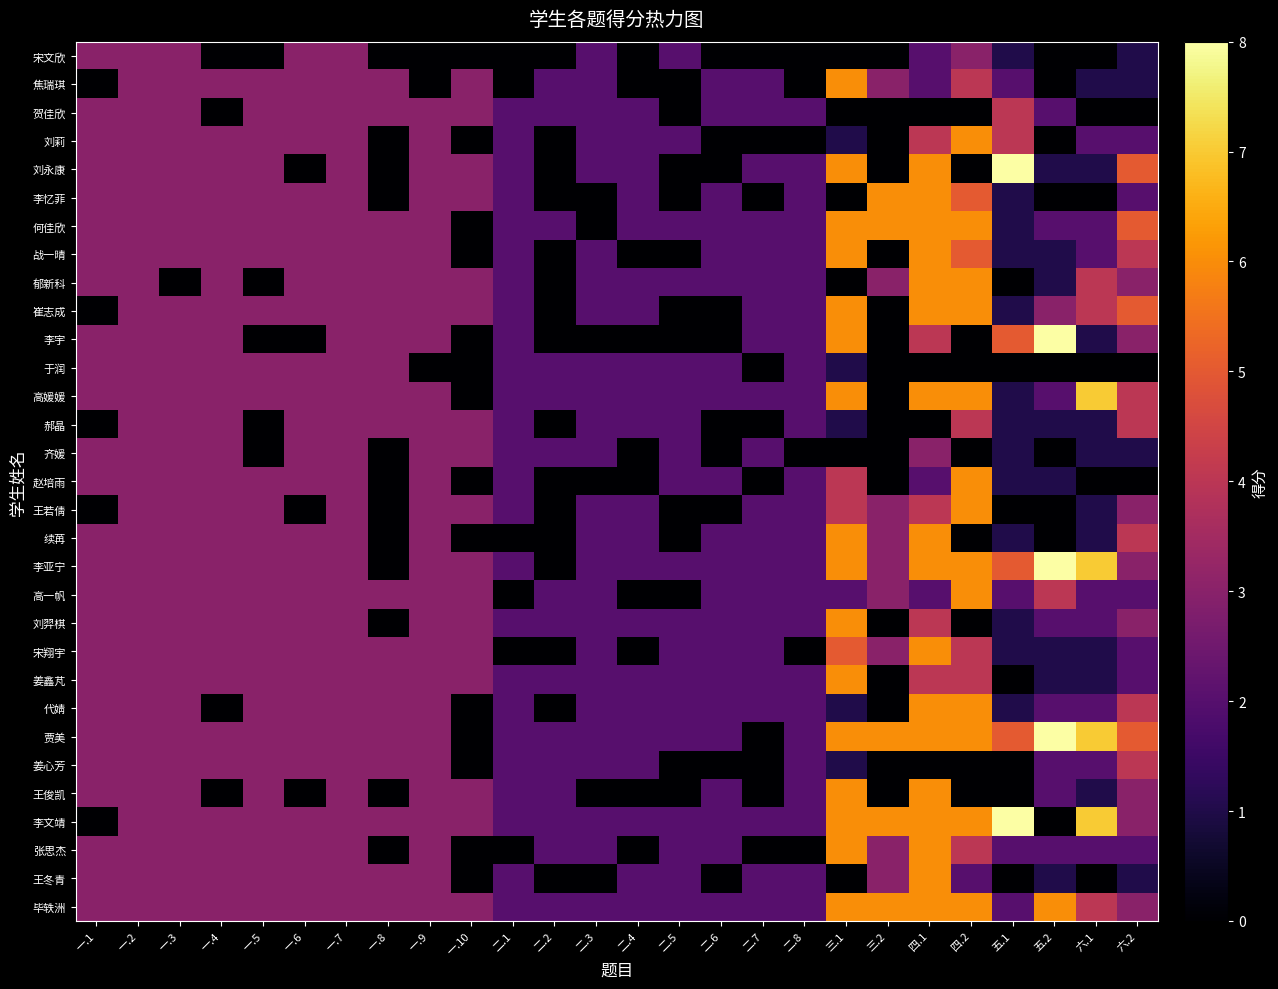

Reading left to right, list all the values displayed in this chart.

宋文欣: 一.1=3	一.2=3	一.3=3	一.4=0	一.5=0	一.6=3	一.7=3	一.8=0	一.9=0	一.10=0	二.1=0	二.2=0	二.3=2	二.4=0	二.5=2	二.6=0	二.7=0	二.8=0	三.1=0	三.2=0	四.1=2	四.2=3	五.1=1	五.2=0	六.1=0	六.2=1
焦瑞琪: 一.1=0	一.2=3	一.3=3	一.4=3	一.5=3	一.6=3	一.7=3	一.8=3	一.9=0	一.10=3	二.1=0	二.2=2	二.3=2	二.4=0	二.5=0	二.6=2	二.7=2	二.8=0	三.1=6	三.2=3	四.1=2	四.2=4	五.1=2	五.2=0	六.1=1	六.2=1
贺佳欣: 一.1=3	一.2=3	一.3=3	一.4=0	一.5=3	一.6=3	一.7=3	一.8=3	一.9=3	一.10=3	二.1=2	二.2=2	二.3=2	二.4=2	二.5=0	二.6=2	二.7=2	二.8=2	三.1=0	三.2=0	四.1=0	四.2=0	五.1=4	五.2=2	六.1=0	六.2=0
刘莉: 一.1=3	一.2=3	一.3=3	一.4=3	一.5=3	一.6=3	一.7=3	一.8=0	一.9=3	一.10=0	二.1=2	二.2=0	二.3=2	二.4=2	二.5=2	二.6=0	二.7=0	二.8=0	三.1=1	三.2=0	四.1=4	四.2=6	五.1=4	五.2=0	六.1=2	六.2=2
刘永康: 一.1=3	一.2=3	一.3=3	一.4=3	一.5=3	一.6=0	一.7=3	一.8=0	一.9=3	一.10=3	二.1=2	二.2=0	二.3=2	二.4=2	二.5=0	二.6=0	二.7=2	二.8=2	三.1=6	三.2=0	四.1=6	四.2=0	五.1=8	五.2=1	六.1=1	六.2=5
李忆菲: 一.1=3	一.2=3	一.3=3	一.4=3	一.5=3	一.6=3	一.7=3	一.8=0	一.9=3	一.10=3	二.1=2	二.2=0	二.3=0	二.4=2	二.5=0	二.6=2	二.7=0	二.8=2	三.1=0	三.2=6	四.1=6	四.2=5	五.1=1	五.2=0	六.1=0	六.2=2
何佳欣: 一.1=3	一.2=3	一.3=3	一.4=3	一.5=3	一.6=3	一.7=3	一.8=3	一.9=3	一.10=0	二.1=2	二.2=2	二.3=0	二.4=2	二.5=2	二.6=2	二.7=2	二.8=2	三.1=6	三.2=6	四.1=6	四.2=6	五.1=1	五.2=2	六.1=2	六.2=5
战一晴: 一.1=3	一.2=3	一.3=3	一.4=3	一.5=3	一.6=3	一.7=3	一.8=3	一.9=3	一.10=0	二.1=2	二.2=0	二.3=2	二.4=0	二.5=0	二.6=2	二.7=2	二.8=2	三.1=6	三.2=0	四.1=6	四.2=5	五.1=1	五.2=1	六.1=2	六.2=4
郁新科: 一.1=3	一.2=3	一.3=0	一.4=3	一.5=0	一.6=3	一.7=3	一.8=3	一.9=3	一.10=3	二.1=2	二.2=0	二.3=2	二.4=2	二.5=2	二.6=2	二.7=2	二.8=2	三.1=0	三.2=3	四.1=6	四.2=6	五.1=0	五.2=1	六.1=4	六.2=3
崔志成: 一.1=0	一.2=3	一.3=3	一.4=3	一.5=3	一.6=3	一.7=3	一.8=3	一.9=3	一.10=3	二.1=2	二.2=0	二.3=2	二.4=2	二.5=0	二.6=0	二.7=2	二.8=2	三.1=6	三.2=0	四.1=6	四.2=6	五.1=1	五.2=3	六.1=4	六.2=5
李宇: 一.1=3	一.2=3	一.3=3	一.4=3	一.5=0	一.6=0	一.7=3	一.8=3	一.9=3	一.10=0	二.1=2	二.2=0	二.3=0	二.4=0	二.5=0	二.6=0	二.7=2	二.8=2	三.1=6	三.2=0	四.1=4	四.2=0	五.1=5	五.2=8	六.1=1	六.2=3
于润: 一.1=3	一.2=3	一.3=3	一.4=3	一.5=3	一.6=3	一.7=3	一.8=3	一.9=0	一.10=0	二.1=2	二.2=2	二.3=2	二.4=2	二.5=2	二.6=2	二.7=0	二.8=2	三.1=1	三.2=0	四.1=0	四.2=0	五.1=0	五.2=0	六.1=0	六.2=0
高媛媛: 一.1=3	一.2=3	一.3=3	一.4=3	一.5=3	一.6=3	一.7=3	一.8=3	一.9=3	一.10=0	二.1=2	二.2=2	二.3=2	二.4=2	二.5=2	二.6=2	二.7=2	二.8=2	三.1=6	三.2=0	四.1=6	四.2=6	五.1=1	五.2=2	六.1=7	六.2=4
郝晶: 一.1=0	一.2=3	一.3=3	一.4=3	一.5=0	一.6=3	一.7=3	一.8=3	一.9=3	一.10=3	二.1=2	二.2=0	二.3=2	二.4=2	二.5=2	二.6=0	二.7=0	二.8=2	三.1=1	三.2=0	四.1=0	四.2=4	五.1=1	五.2=1	六.1=1	六.2=4
齐媛: 一.1=3	一.2=3	一.3=3	一.4=3	一.5=0	一.6=3	一.7=3	一.8=0	一.9=3	一.10=3	二.1=2	二.2=2	二.3=2	二.4=0	二.5=2	二.6=0	二.7=2	二.8=0	三.1=0	三.2=0	四.1=3	四.2=0	五.1=1	五.2=0	六.1=1	六.2=1
赵培雨: 一.1=3	一.2=3	一.3=3	一.4=3	一.5=3	一.6=3	一.7=3	一.8=0	一.9=3	一.10=0	二.1=2	二.2=0	二.3=0	二.4=0	二.5=2	二.6=2	二.7=0	二.8=2	三.1=4	三.2=0	四.1=2	四.2=6	五.1=1	五.2=1	六.1=0	六.2=0
王若倩: 一.1=0	一.2=3	一.3=3	一.4=3	一.5=3	一.6=0	一.7=3	一.8=0	一.9=3	一.10=3	二.1=2	二.2=0	二.3=2	二.4=2	二.5=0	二.6=0	二.7=2	二.8=2	三.1=4	三.2=3	四.1=4	四.2=6	五.1=0	五.2=0	六.1=1	六.2=3
续苒: 一.1=3	一.2=3	一.3=3	一.4=3	一.5=3	一.6=3	一.7=3	一.8=0	一.9=3	一.10=0	二.1=0	二.2=0	二.3=2	二.4=2	二.5=0	二.6=2	二.7=2	二.8=2	三.1=6	三.2=3	四.1=6	四.2=0	五.1=1	五.2=0	六.1=1	六.2=4
李亚宁: 一.1=3	一.2=3	一.3=3	一.4=3	一.5=3	一.6=3	一.7=3	一.8=0	一.9=3	一.10=3	二.1=2	二.2=0	二.3=2	二.4=2	二.5=2	二.6=2	二.7=2	二.8=2	三.1=6	三.2=3	四.1=6	四.2=6	五.1=5	五.2=8	六.1=7	六.2=3
高一帆: 一.1=3	一.2=3	一.3=3	一.4=3	一.5=3	一.6=3	一.7=3	一.8=3	一.9=3	一.10=3	二.1=0	二.2=2	二.3=2	二.4=0	二.5=0	二.6=2	二.7=2	二.8=2	三.1=2	三.2=3	四.1=2	四.2=6	五.1=2	五.2=4	六.1=2	六.2=2
刘羿棋: 一.1=3	一.2=3	一.3=3	一.4=3	一.5=3	一.6=3	一.7=3	一.8=0	一.9=3	一.10=3	二.1=2	二.2=2	二.3=2	二.4=2	二.5=2	二.6=2	二.7=2	二.8=2	三.1=6	三.2=0	四.1=4	四.2=0	五.1=1	五.2=2	六.1=2	六.2=3
宋翔宇: 一.1=3	一.2=3	一.3=3	一.4=3	一.5=3	一.6=3	一.7=3	一.8=3	一.9=3	一.10=3	二.1=0	二.2=0	二.3=2	二.4=0	二.5=2	二.6=2	二.7=2	二.8=0	三.1=5	三.2=3	四.1=6	四.2=4	五.1=1	五.2=1	六.1=1	六.2=2
姜鑫芃: 一.1=3	一.2=3	一.3=3	一.4=3	一.5=3	一.6=3	一.7=3	一.8=3	一.9=3	一.10=3	二.1=2	二.2=2	二.3=2	二.4=2	二.5=2	二.6=2	二.7=2	二.8=2	三.1=6	三.2=0	四.1=4	四.2=4	五.1=0	五.2=1	六.1=1	六.2=2
代婧: 一.1=3	一.2=3	一.3=3	一.4=0	一.5=3	一.6=3	一.7=3	一.8=3	一.9=3	一.10=0	二.1=2	二.2=0	二.3=2	二.4=2	二.5=2	二.6=2	二.7=2	二.8=2	三.1=1	三.2=0	四.1=6	四.2=6	五.1=1	五.2=2	六.1=2	六.2=4
贾美: 一.1=3	一.2=3	一.3=3	一.4=3	一.5=3	一.6=3	一.7=3	一.8=3	一.9=3	一.10=0	二.1=2	二.2=2	二.3=2	二.4=2	二.5=2	二.6=2	二.7=0	二.8=2	三.1=6	三.2=6	四.1=6	四.2=6	五.1=5	五.2=8	六.1=7	六.2=5
姜心芳: 一.1=3	一.2=3	一.3=3	一.4=3	一.5=3	一.6=3	一.7=3	一.8=3	一.9=3	一.10=0	二.1=2	二.2=2	二.3=2	二.4=2	二.5=0	二.6=0	二.7=0	二.8=2	三.1=1	三.2=0	四.1=0	四.2=0	五.1=0	五.2=2	六.1=2	六.2=4
王俊凯: 一.1=3	一.2=3	一.3=3	一.4=0	一.5=3	一.6=0	一.7=3	一.8=0	一.9=3	一.10=3	二.1=2	二.2=2	二.3=0	二.4=0	二.5=0	二.6=2	二.7=0	二.8=2	三.1=6	三.2=0	四.1=6	四.2=0	五.1=0	五.2=2	六.1=1	六.2=3
李文靖: 一.1=0	一.2=3	一.3=3	一.4=3	一.5=3	一.6=3	一.7=3	一.8=3	一.9=3	一.10=3	二.1=2	二.2=2	二.3=2	二.4=2	二.5=2	二.6=2	二.7=2	二.8=2	三.1=6	三.2=6	四.1=6	四.2=6	五.1=8	五.2=0	六.1=7	六.2=3
张思杰: 一.1=3	一.2=3	一.3=3	一.4=3	一.5=3	一.6=3	一.7=3	一.8=0	一.9=3	一.10=0	二.1=0	二.2=2	二.3=2	二.4=0	二.5=2	二.6=2	二.7=0	二.8=0	三.1=6	三.2=3	四.1=6	四.2=4	五.1=2	五.2=2	六.1=2	六.2=2
王冬青: 一.1=3	一.2=3	一.3=3	一.4=3	一.5=3	一.6=3	一.7=3	一.8=3	一.9=3	一.10=0	二.1=2	二.2=0	二.3=0	二.4=2	二.5=2	二.6=0	二.7=2	二.8=2	三.1=0	三.2=3	四.1=6	四.2=2	五.1=0	五.2=1	六.1=0	六.2=1
毕轶洲: 一.1=3	一.2=3	一.3=3	一.4=3	一.5=3	一.6=3	一.7=3	一.8=3	一.9=3	一.10=3	二.1=2	二.2=2	二.3=2	二.4=2	二.5=2	二.6=2	二.7=2	二.8=2	三.1=6	三.2=6	四.1=6	四.2=6	五.1=2	五.2=6	六.1=4	六.2=3